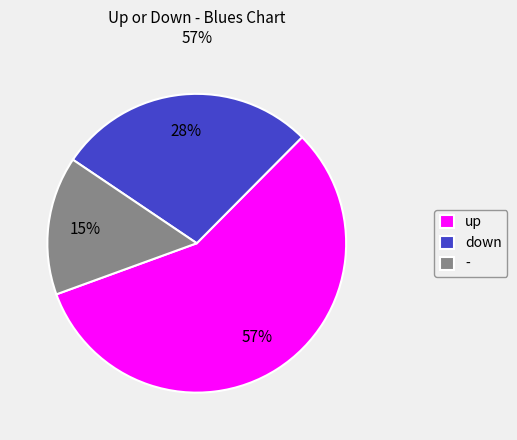

To the nearest percent, what portion does - represent?

15%